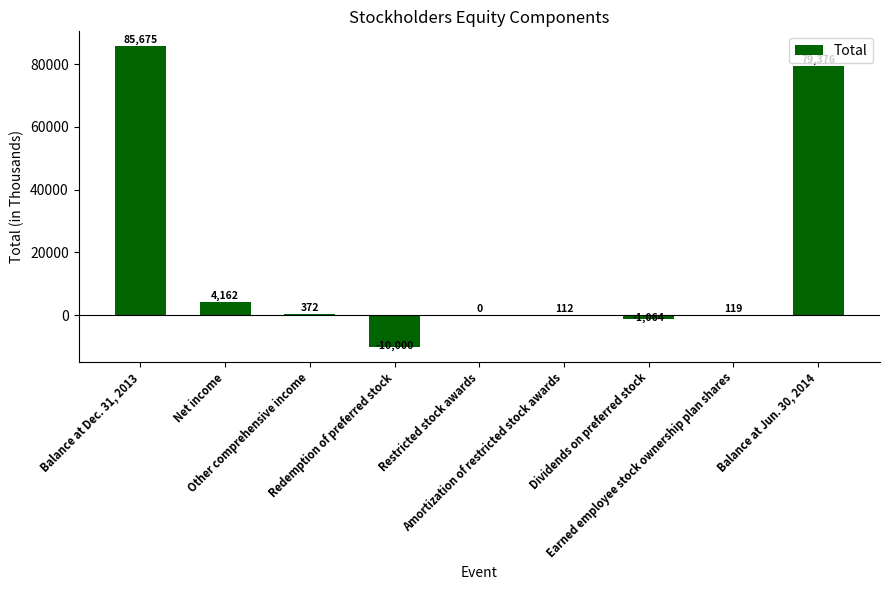

What is the greatest value displayed?

85675